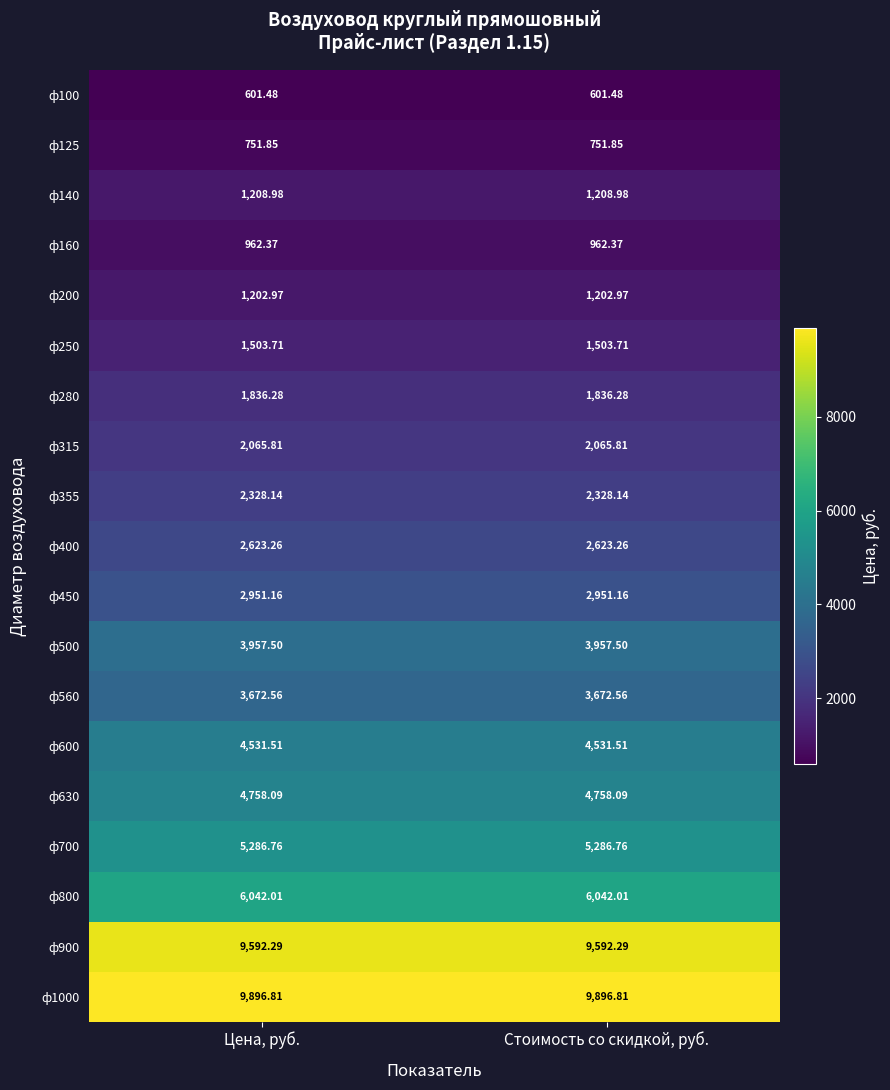

Is the value of ф280 at Стоимость со скидкой, руб. greater than the value of ф560 at Стоимость со скидкой, руб.?

No